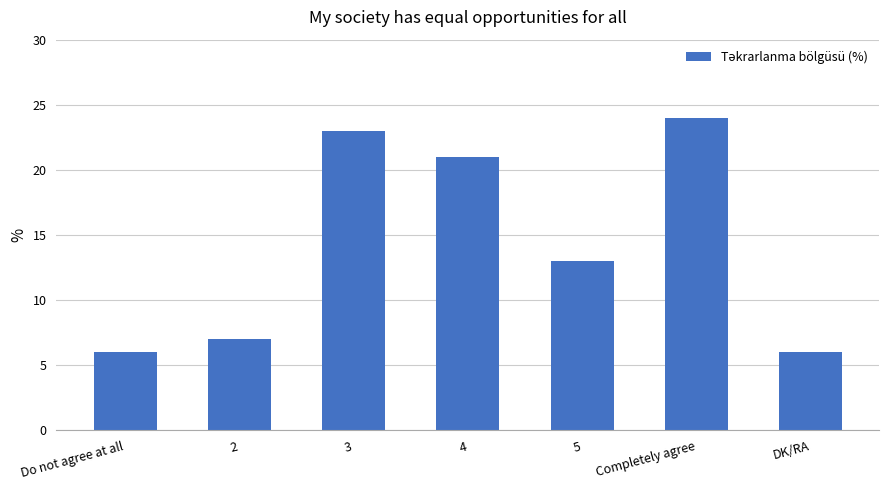

What is the label of the 5th bar from the left?

5